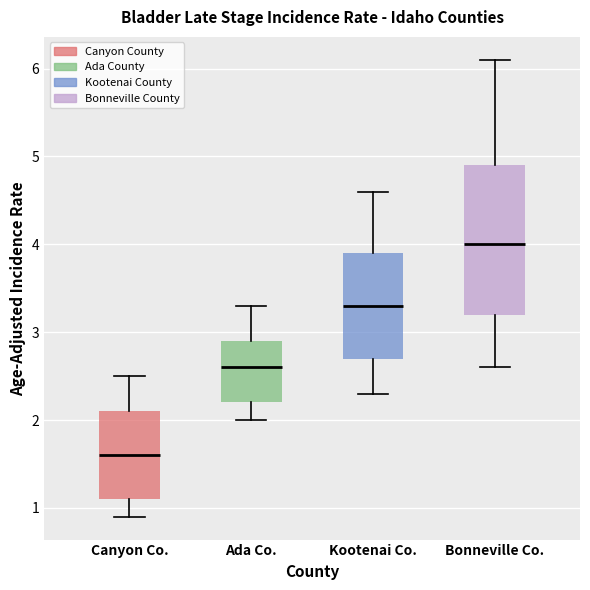

Which box is the tallest, from its lower edge to its upper edge?

Bonneville Co.